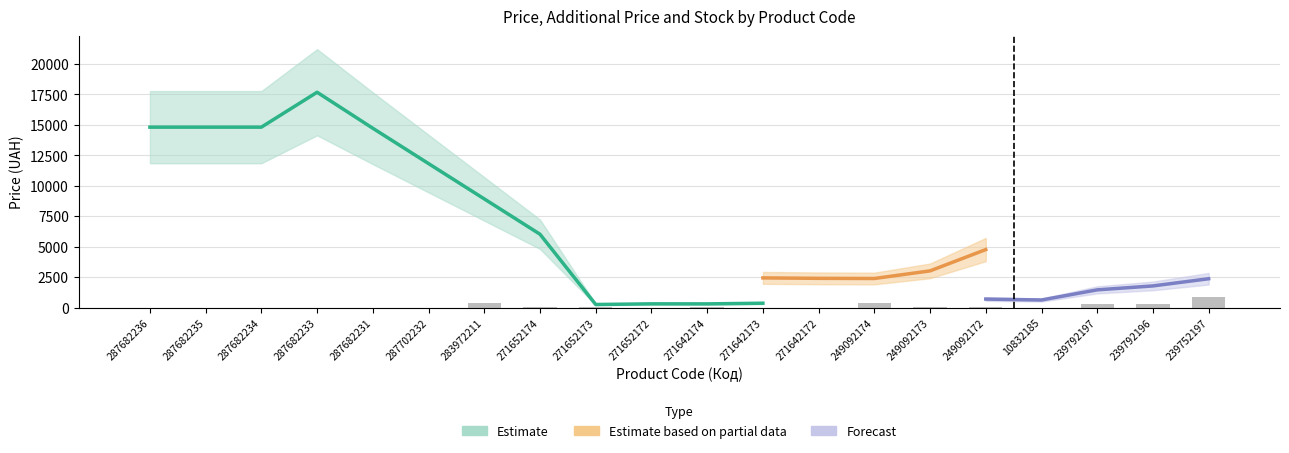

Between 271642173 and 287702232, which is larger?

287702232